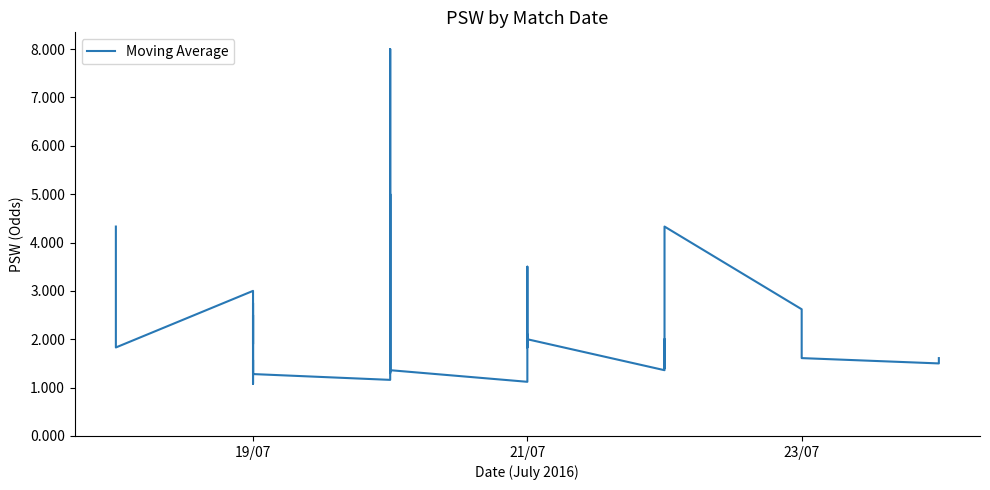

What is the sum of all values?

71.0